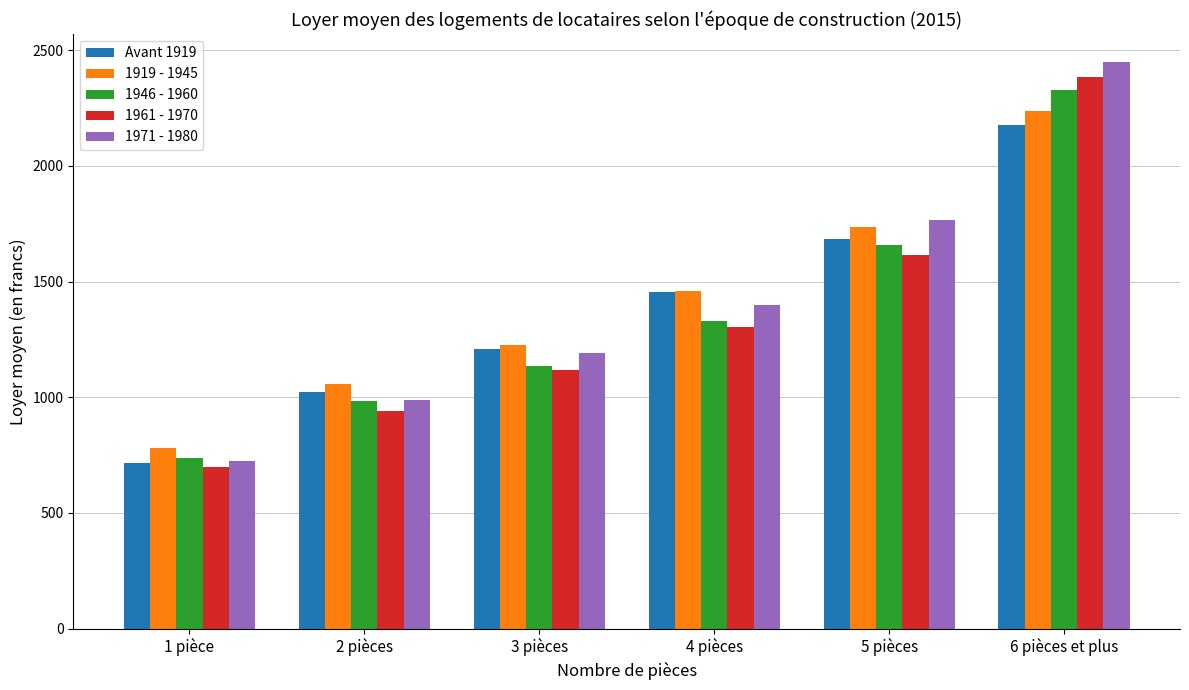

Which category has the lowest value in the 1946 - 1960 series?

1 pièce